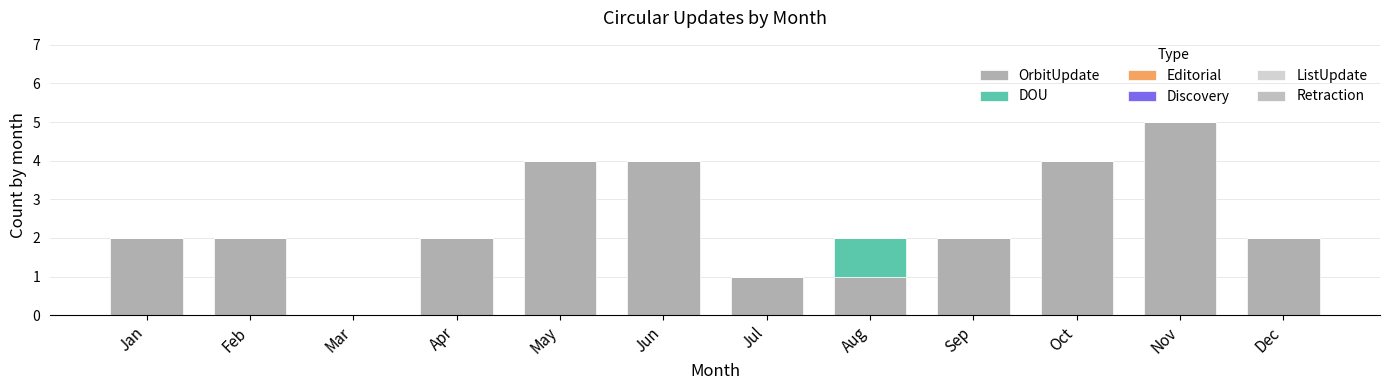

Which has a higher value, Aug or Apr?

Apr